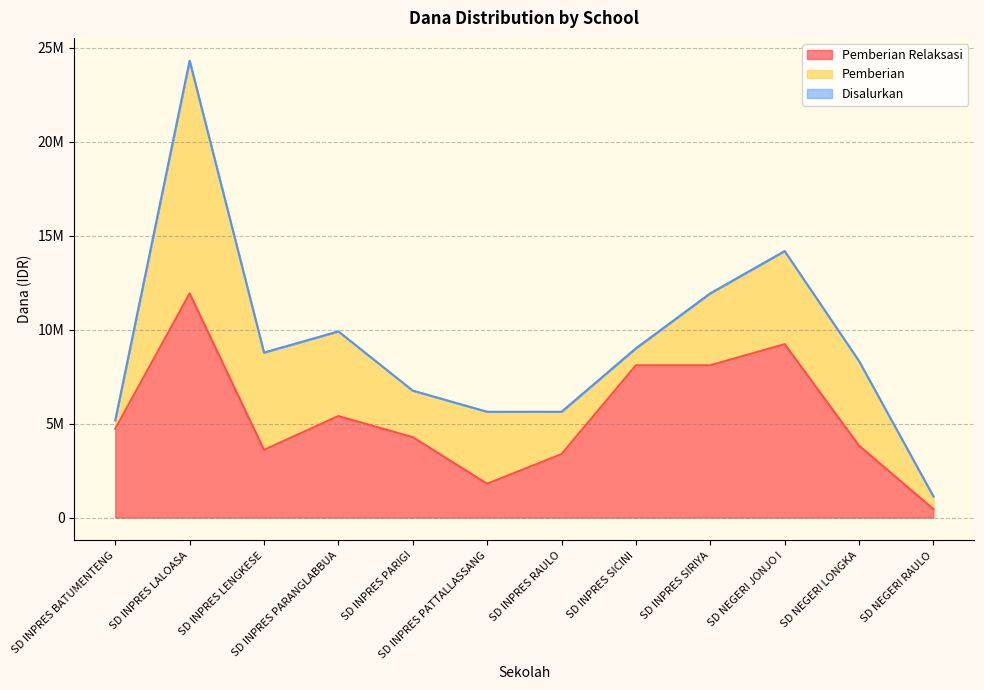

What is the greatest value displayed?

24300000